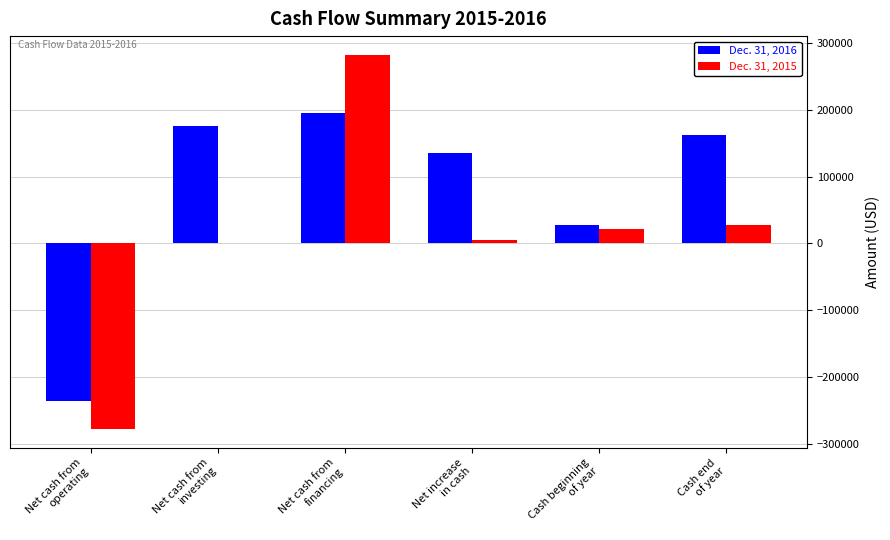

How many values in Dec. 31, 2016 are above zero?

5